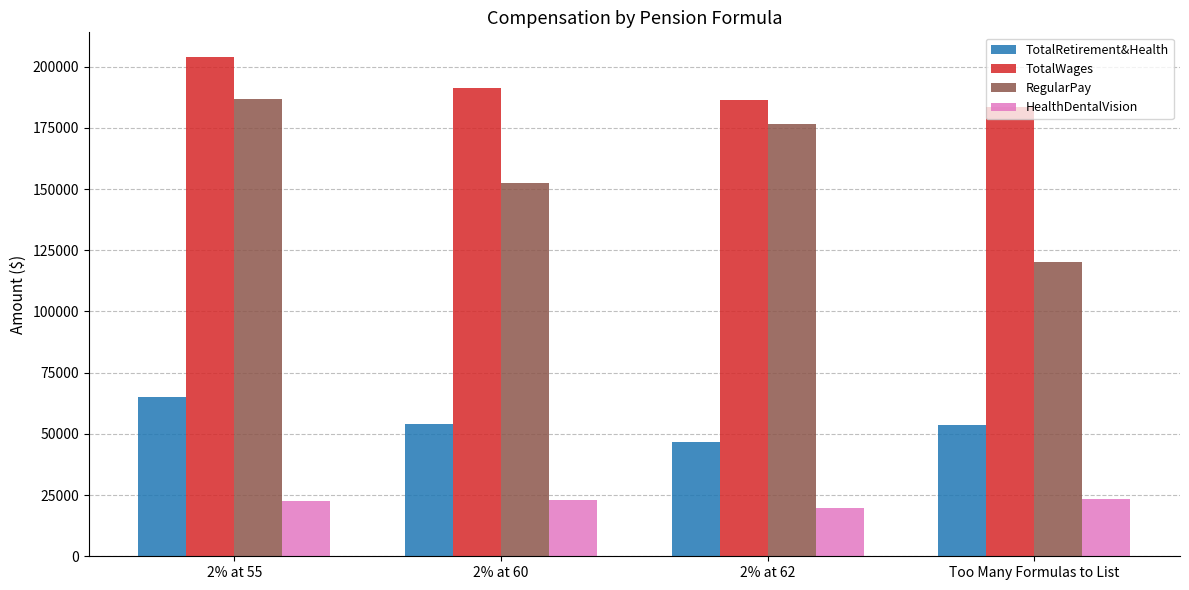

What position from the left is Too Many Formulas to List?

4